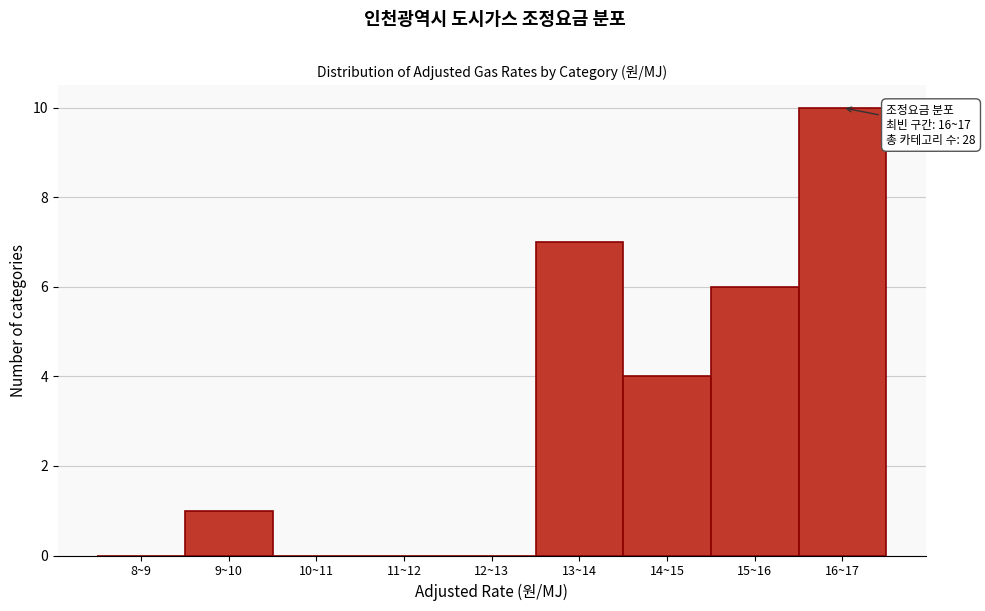

Reading left to right, extract all data points from this chart.

8~9=0	9~10=1	10~11=0	11~12=0	12~13=0	13~14=7	14~15=4	15~16=6	16~17=10